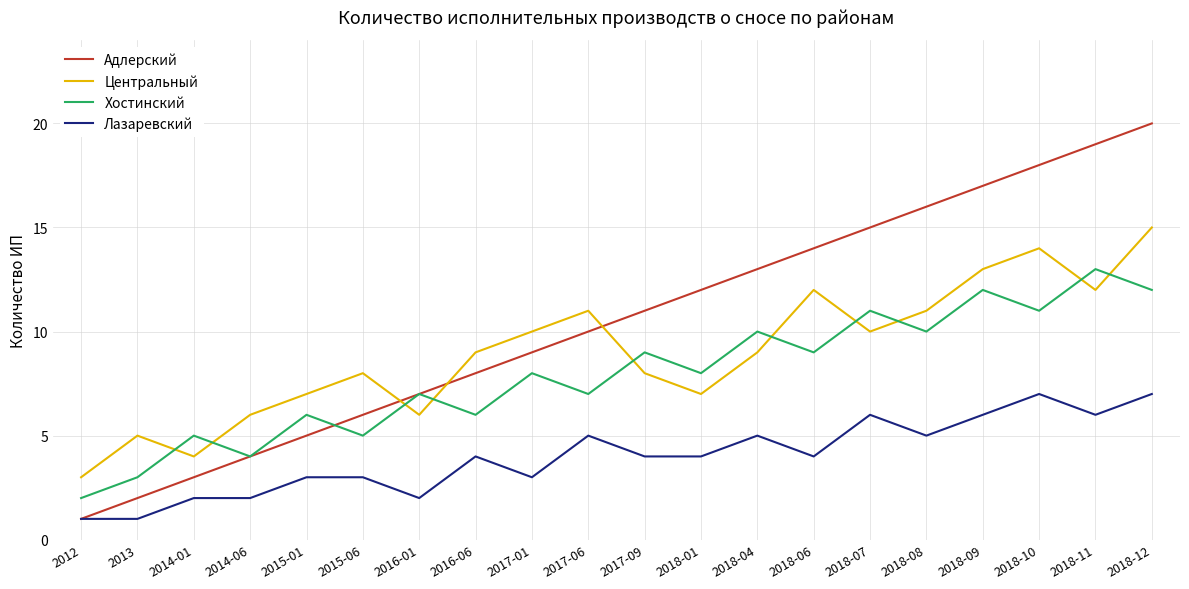

Reading left to right, list all the values displayed in this chart.

Адлерский: 2012=1	2013=2	2014-01=3	2014-06=4	2015-01=5	2015-06=6	2016-01=7	2016-06=8	2017-01=9	2017-06=10	2017-09=11	2018-01=12	2018-04=13	2018-06=14	2018-07=15	2018-08=16	2018-09=17	2018-10=18	2018-11=19	2018-12=20
Центральный: 2012=3	2013=5	2014-01=4	2014-06=6	2015-01=7	2015-06=8	2016-01=6	2016-06=9	2017-01=10	2017-06=11	2017-09=8	2018-01=7	2018-04=9	2018-06=12	2018-07=10	2018-08=11	2018-09=13	2018-10=14	2018-11=12	2018-12=15
Хостинский: 2012=2	2013=3	2014-01=5	2014-06=4	2015-01=6	2015-06=5	2016-01=7	2016-06=6	2017-01=8	2017-06=7	2017-09=9	2018-01=8	2018-04=10	2018-06=9	2018-07=11	2018-08=10	2018-09=12	2018-10=11	2018-11=13	2018-12=12
Лазаревский: 2012=1	2013=1	2014-01=2	2014-06=2	2015-01=3	2015-06=3	2016-01=2	2016-06=4	2017-01=3	2017-06=5	2017-09=4	2018-01=4	2018-04=5	2018-06=4	2018-07=6	2018-08=5	2018-09=6	2018-10=7	2018-11=6	2018-12=7